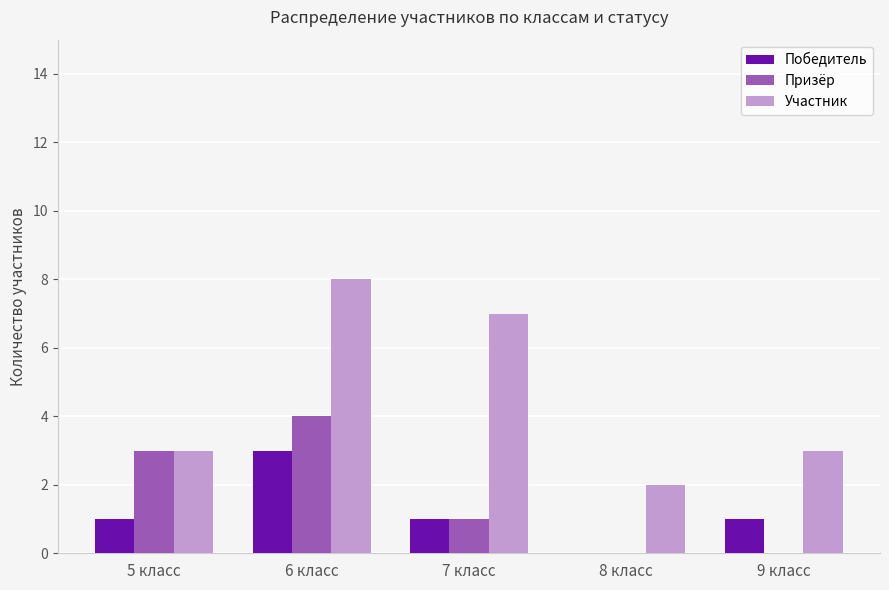

What is the maximum value for Победитель?

3